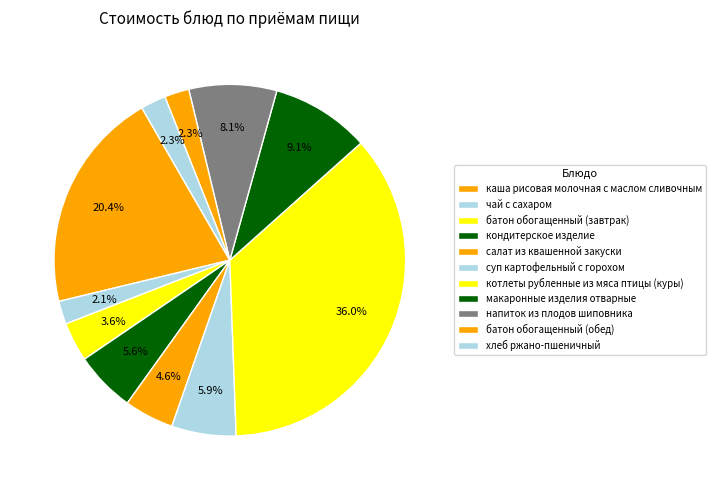

How many segments does this pie chart have?

11